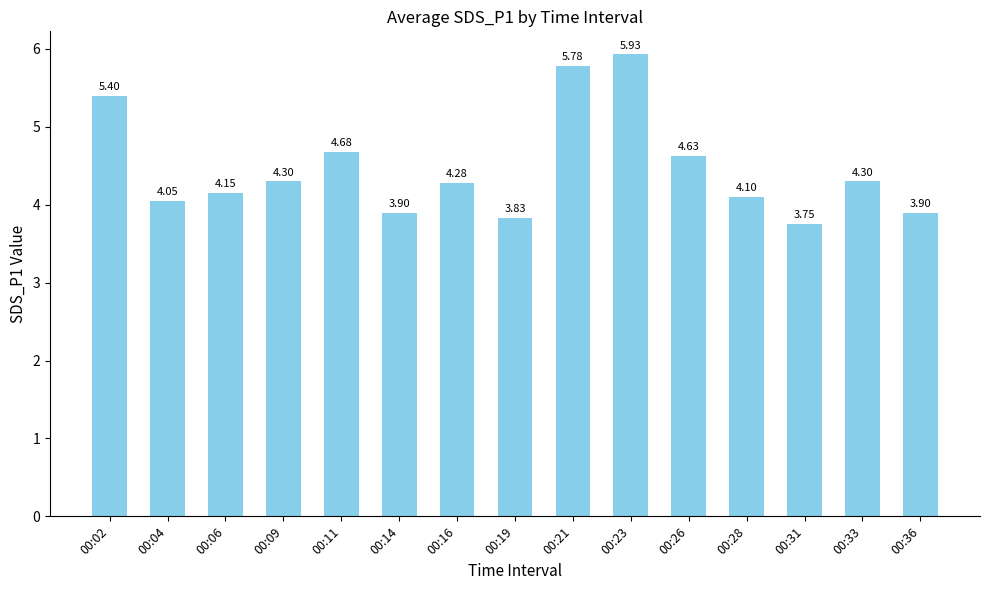

What is the average value?

4.5